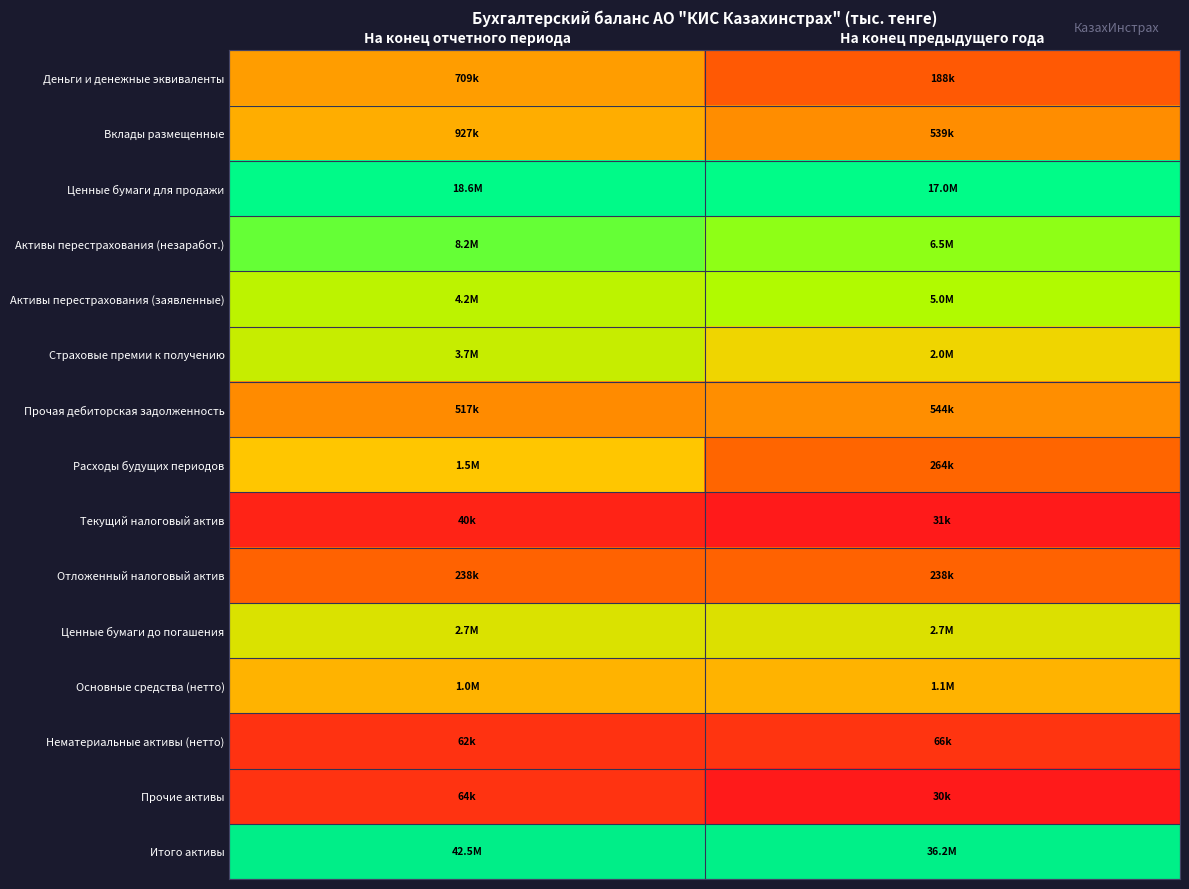

At which category does the chart reach its minimum across all series?

На конец предыдущего года